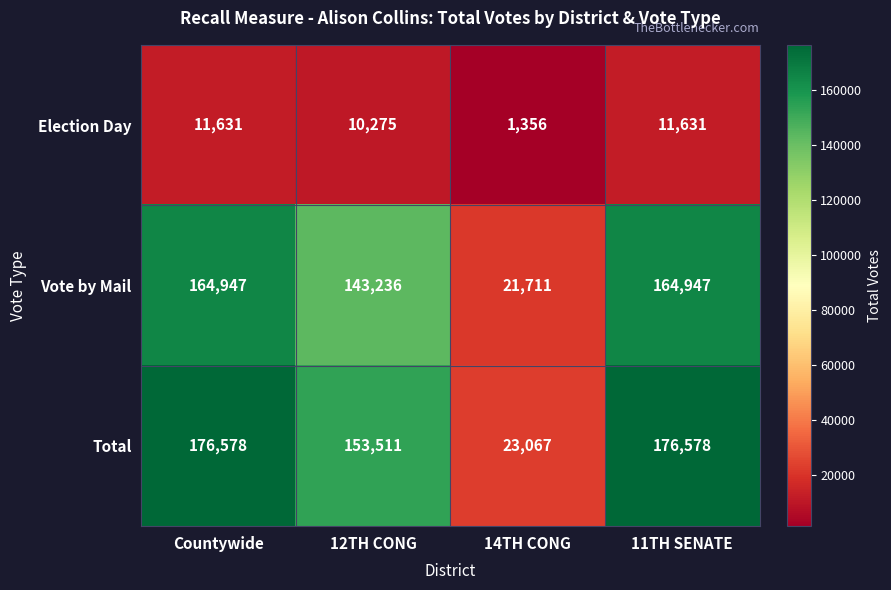

Which series has the largest total across all categories?

Total